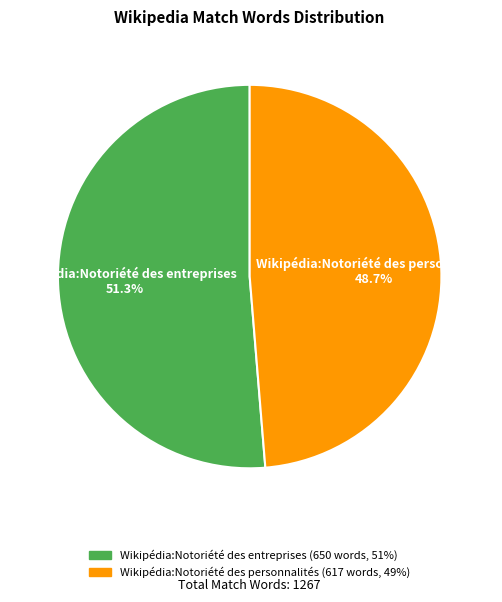

The Wikipédia:Notoriété des entreprises slice represents 64% of the pie. True or false?

False